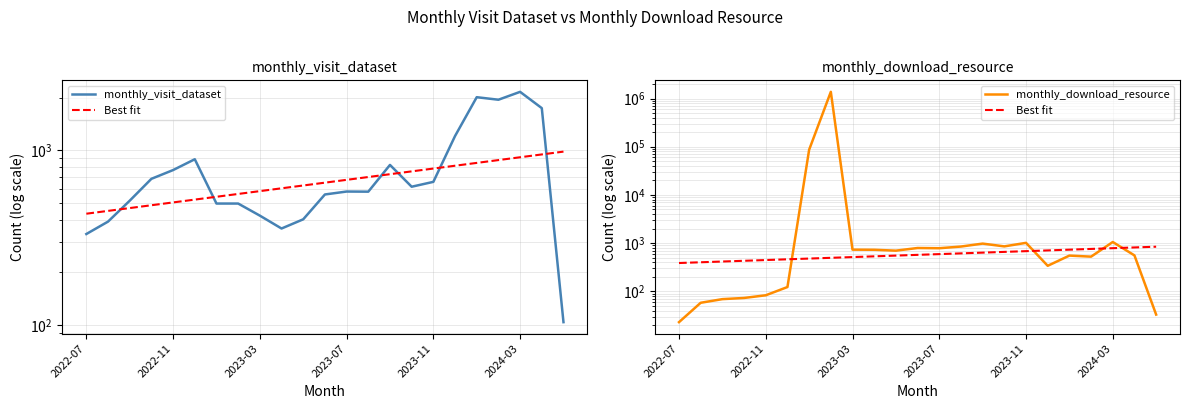

At which category does monthly_download_resource reach its first local valley?

10